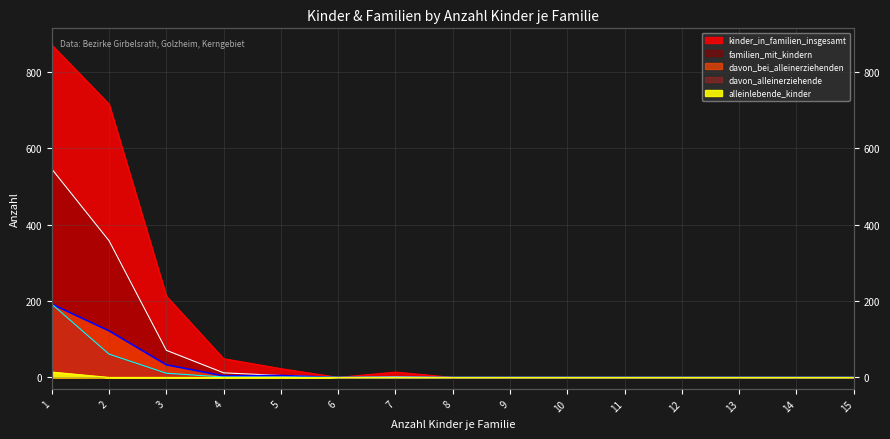

Reading right to left, transcribe all the data shown in this chart.

kinder_in_familien_insgesamt: 15=0	14=0	13=0	12=0	11=0	10=0	9=0	8=0	7=14	6=0	5=23	4=49	3=213	2=716	1=871
familien_mit_kindern: 15=0	14=0	13=0	12=0	11=0	10=0	9=0	8=0	7=2	6=0	5=5	4=12	3=71	2=358	1=546
davon_bei_alleinerziehenden: 15=0	14=0	13=0	12=0	11=0	10=0	9=0	8=0	7=0	6=0	5=5	4=4	3=33	2=122	1=192
davon_alleinerziehende: 15=0	14=0	13=0	12=0	11=0	10=0	9=0	8=0	7=0	6=0	5=1	4=1	3=11	2=61	1=192
alleinlebende_kinder: 15=0	14=0	13=0	12=0	11=0	10=0	9=0	8=0	7=0	6=0	5=0	4=0	3=0	2=0	1=14